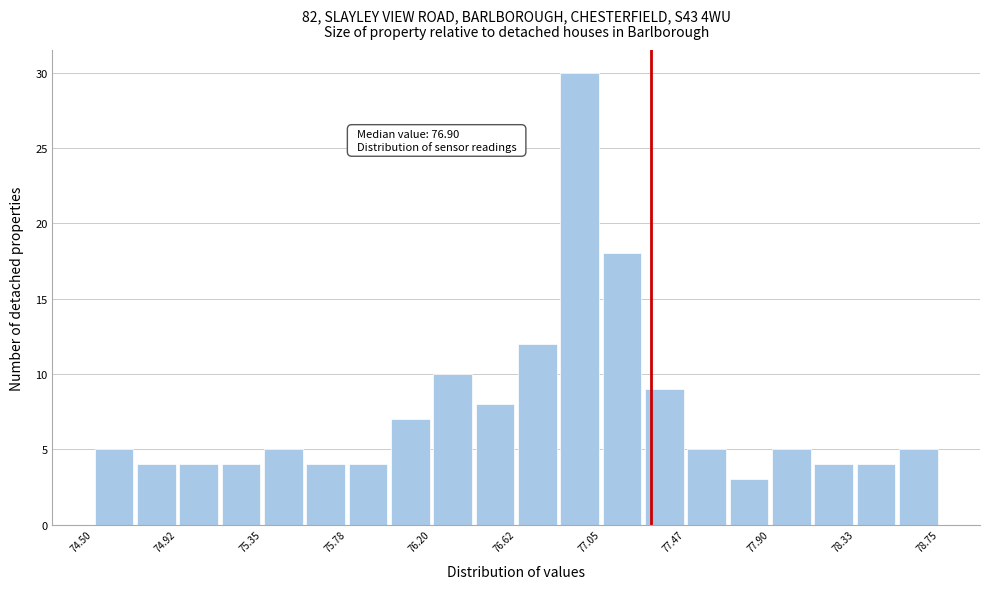

Over which range of the x-axis is the bar tallest?

76.85 to 77.05